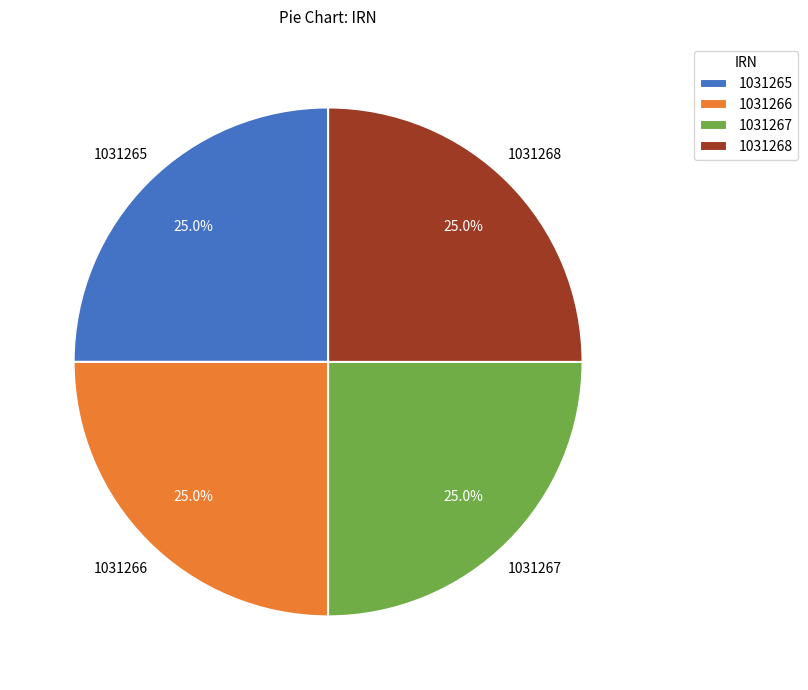

Approximately how many times larger is the value at 1031268 compared to 1031266?

1.0